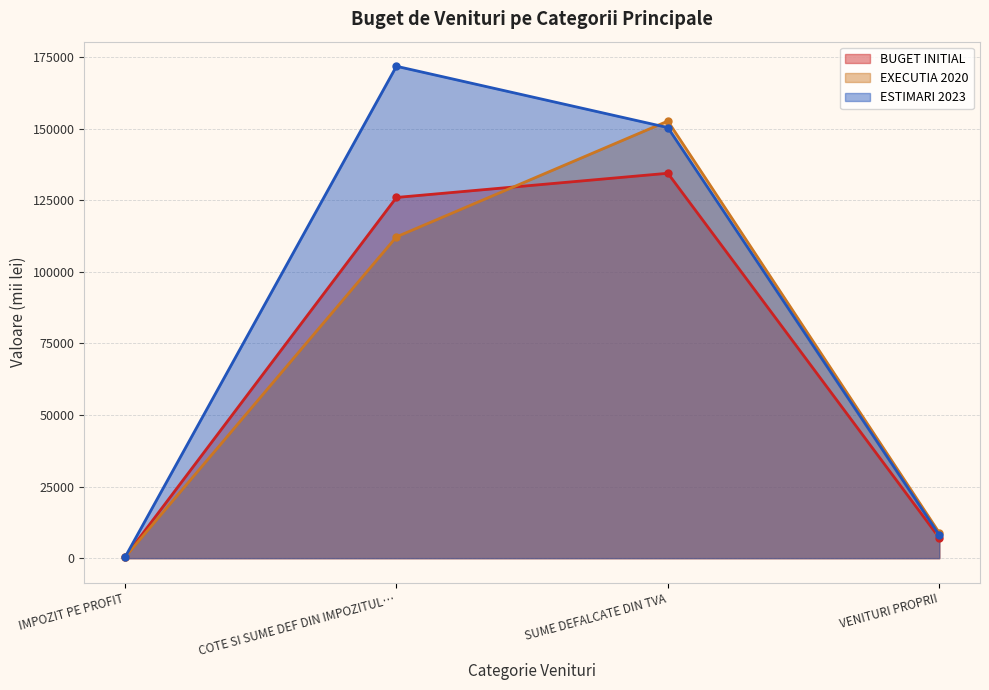

At how many categories does at least one series exceed 111200?

2